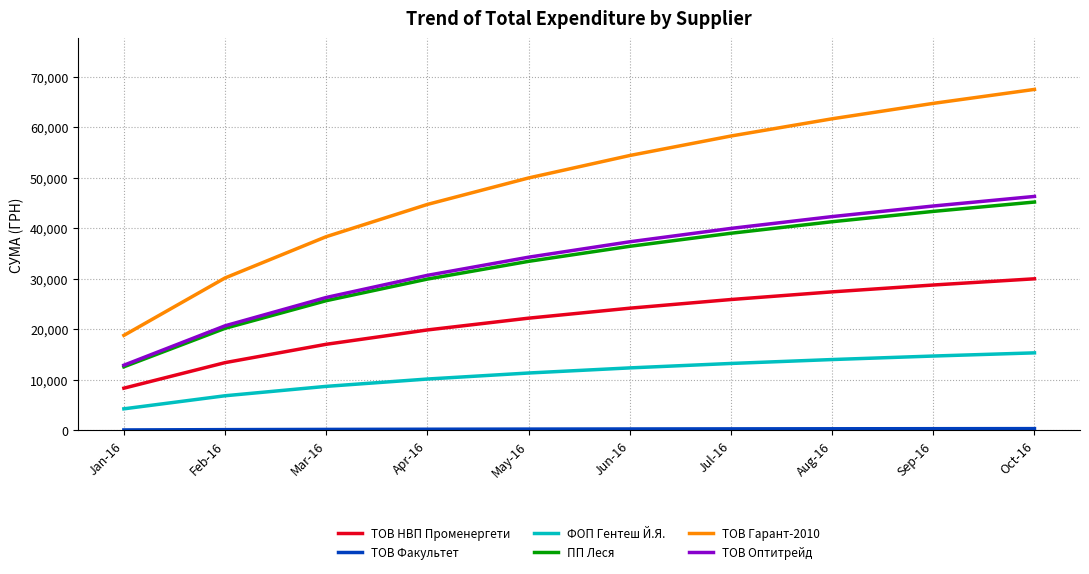

The value of ПП Леся at Jun-16 is 8828.3. True or false?

False